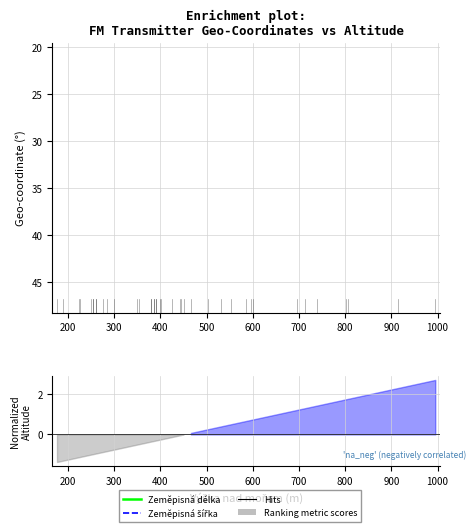

Is it true that Zeměpisná šířka equals 90.8 at 1100?

False